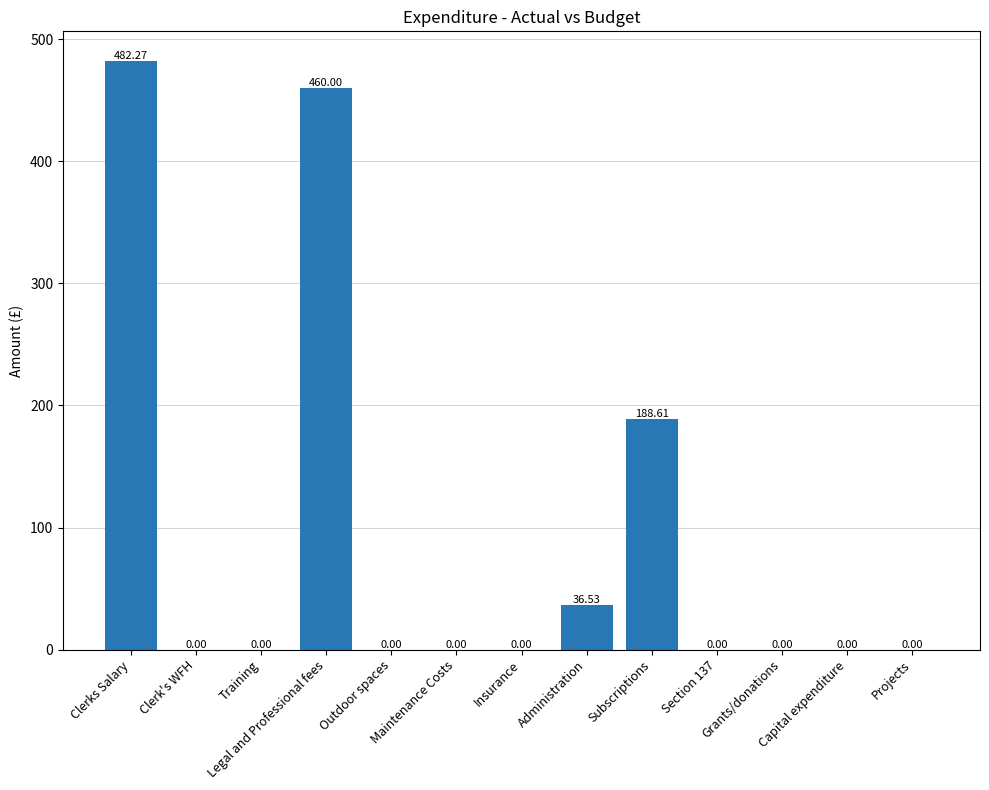

The chart shows a value of 188.6 at Subscriptions. True or false?

True